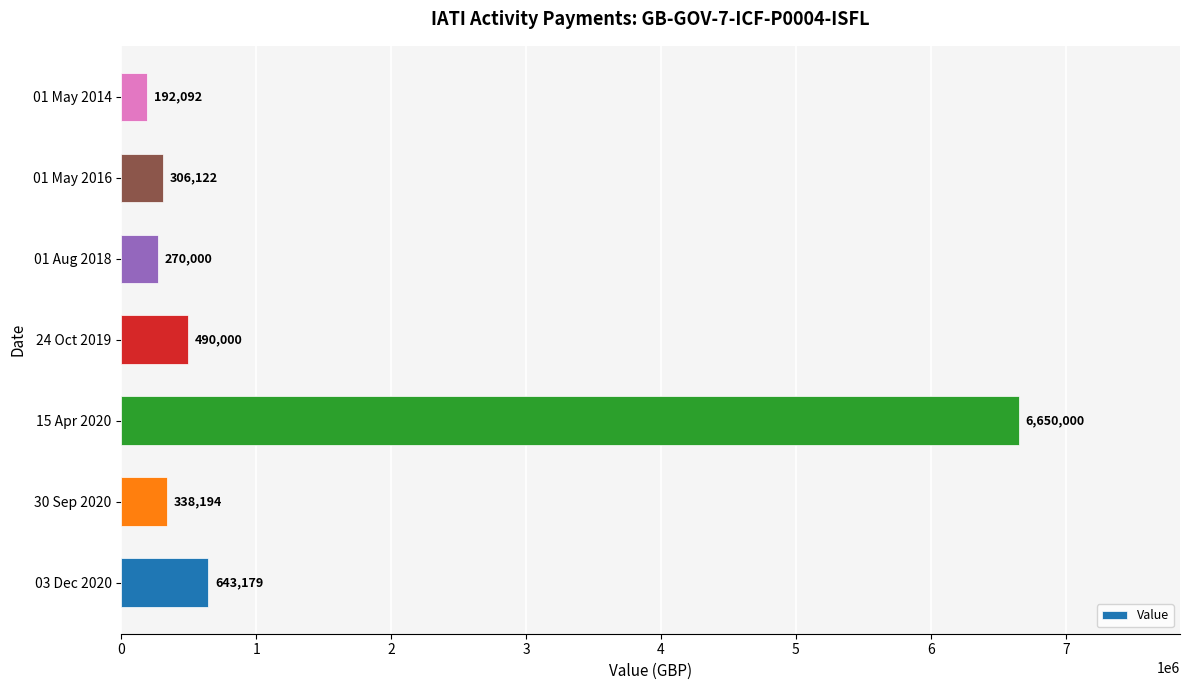

Which label corresponds to the smallest value in the chart?

01 May 2014